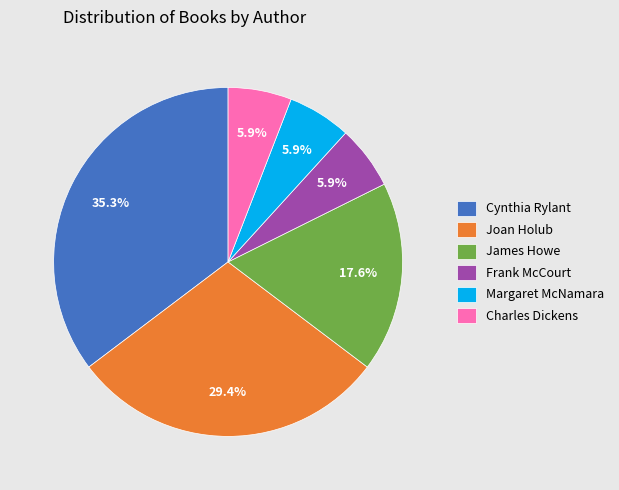

How much of the chart is everything except Joan Holub?

70.6%